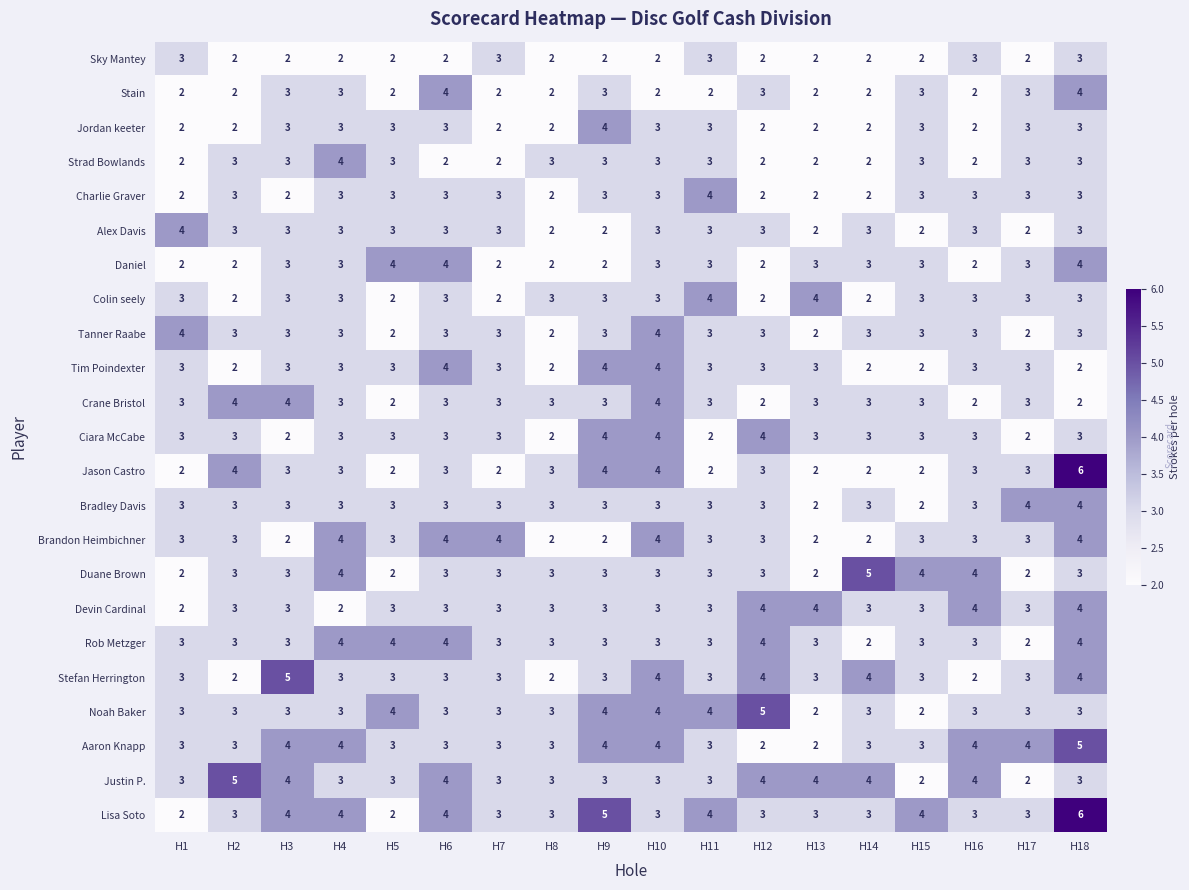

What is the spread (max minus min) of values at H16?

2